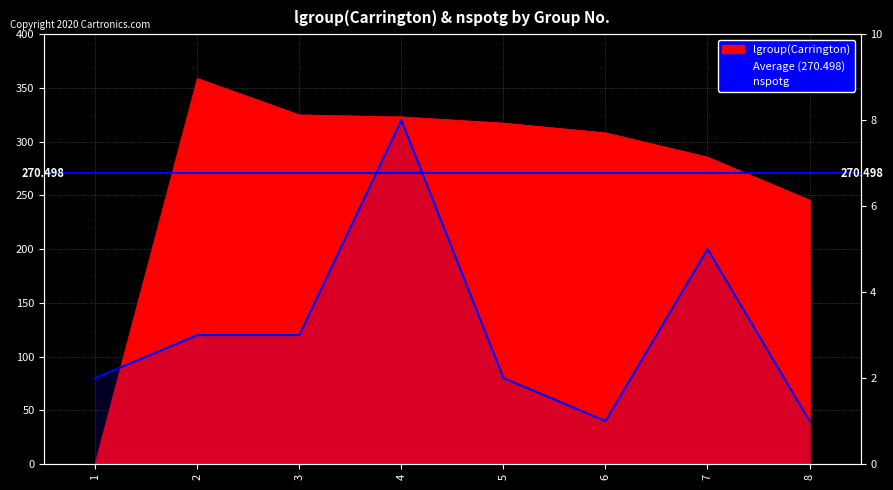

Rank the series by their maximum value, from lowest to highest.

nspotg, lgroup(Carrington)